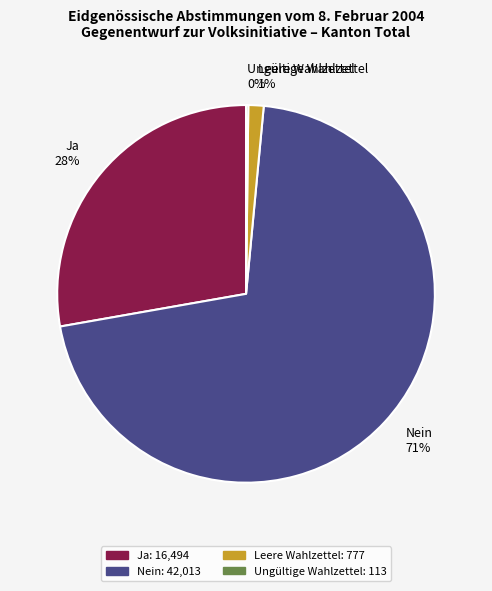

Is Nein the majority of the pie?

Yes